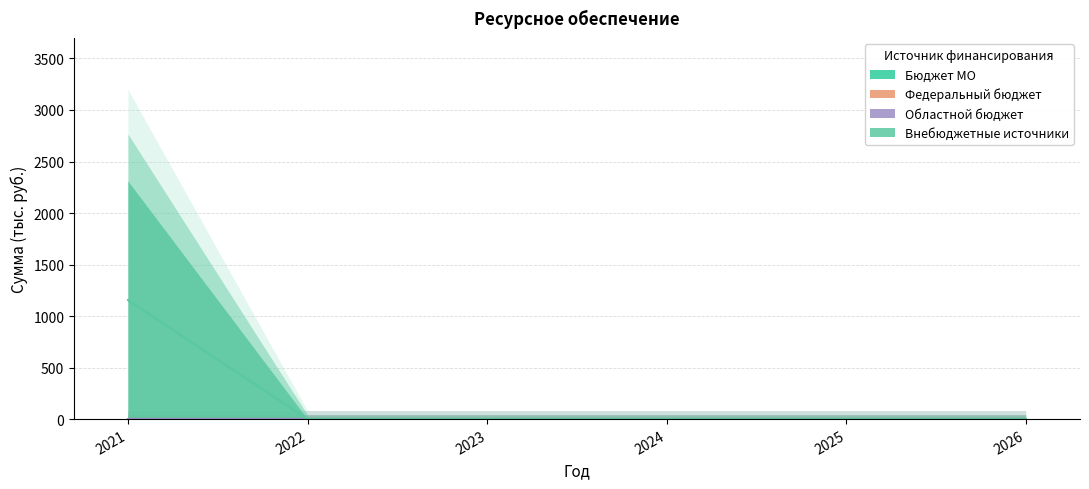

True or false: Областной бюджет and Бюджет МО intersect in this chart.

False